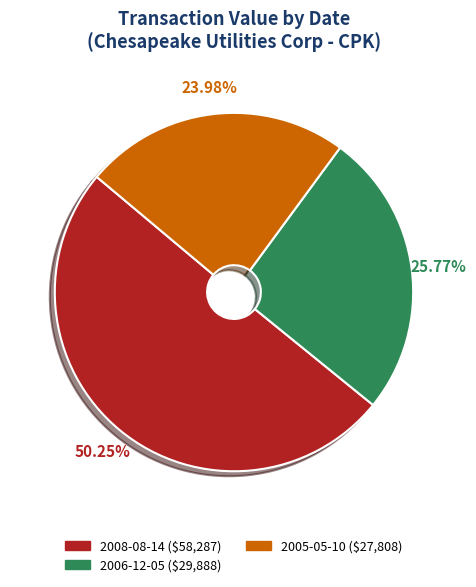

Does any single category account for the majority?

Yes